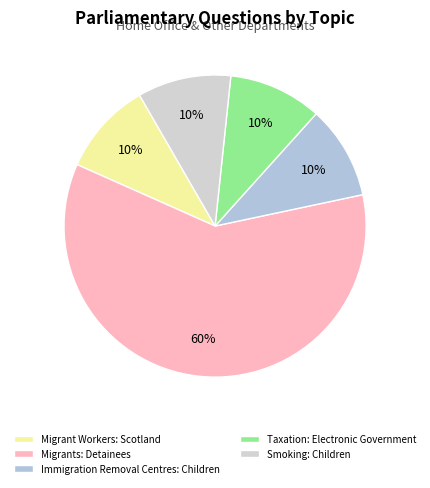

Which has a higher value, Taxation: Electronic Government or Migrants: Detainees?

Migrants: Detainees